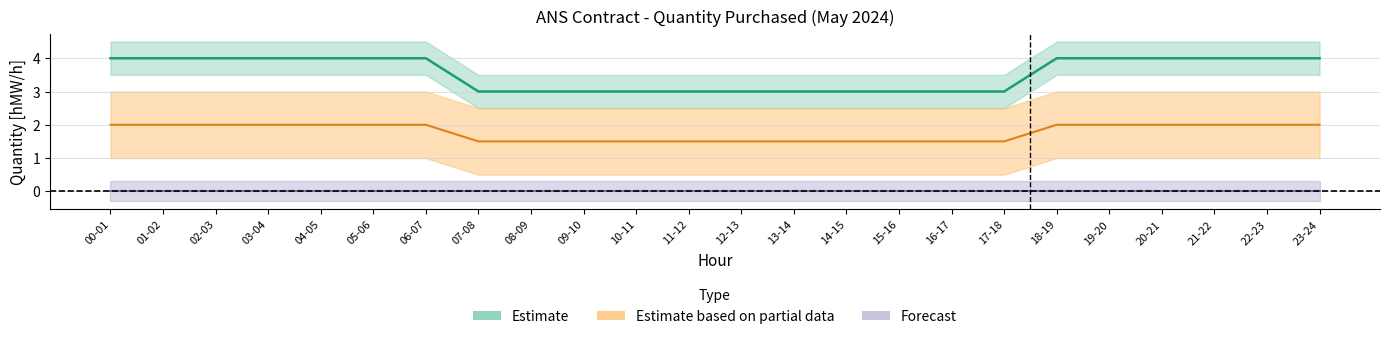

At which category is the sum across all series the highest?

00-01